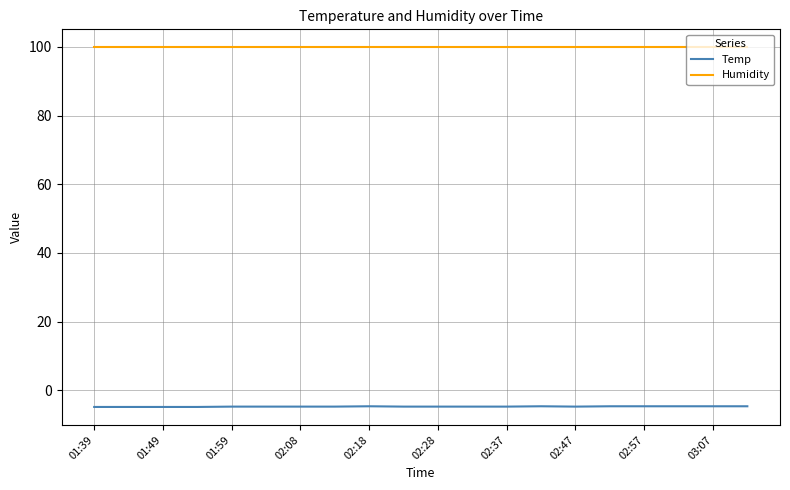

Which series has the largest total across all categories?

Humidity